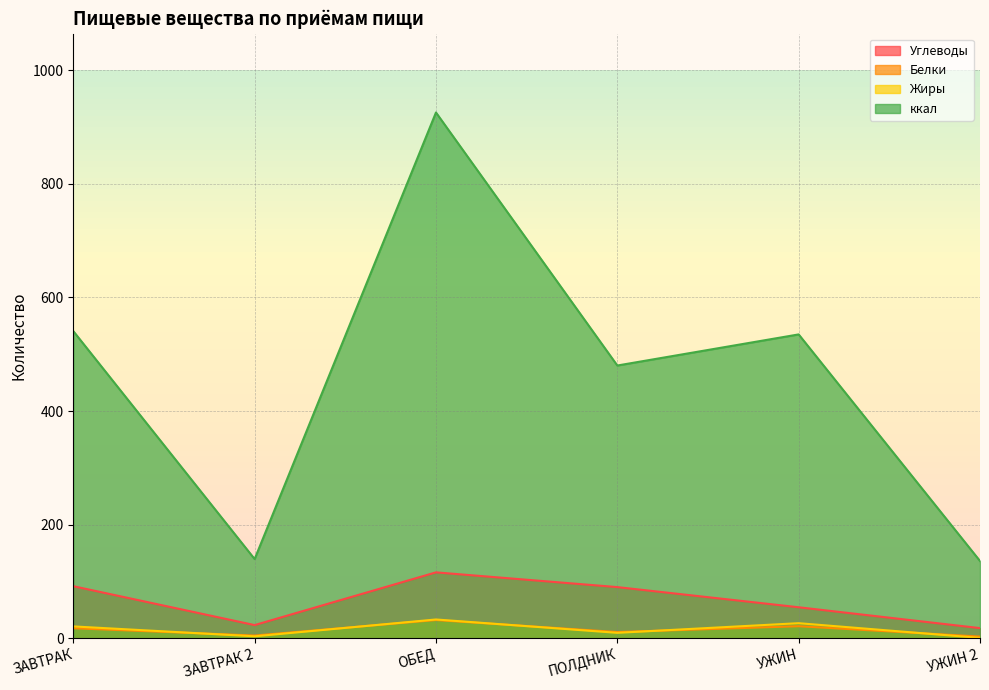

What position from the left is ЗАВТРАК 2?

2